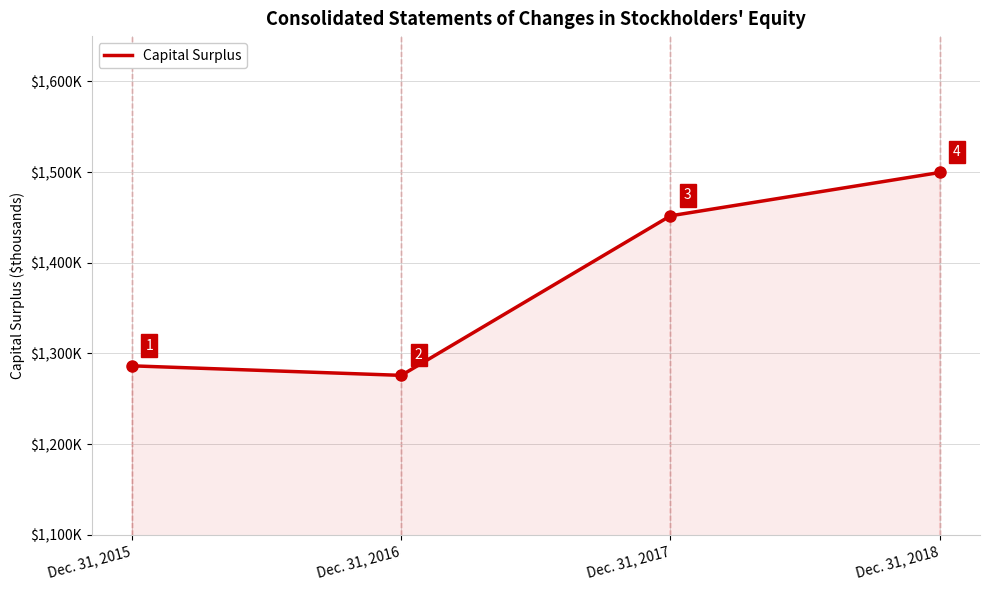

Does the chart display data point markers on the line(s)?

No